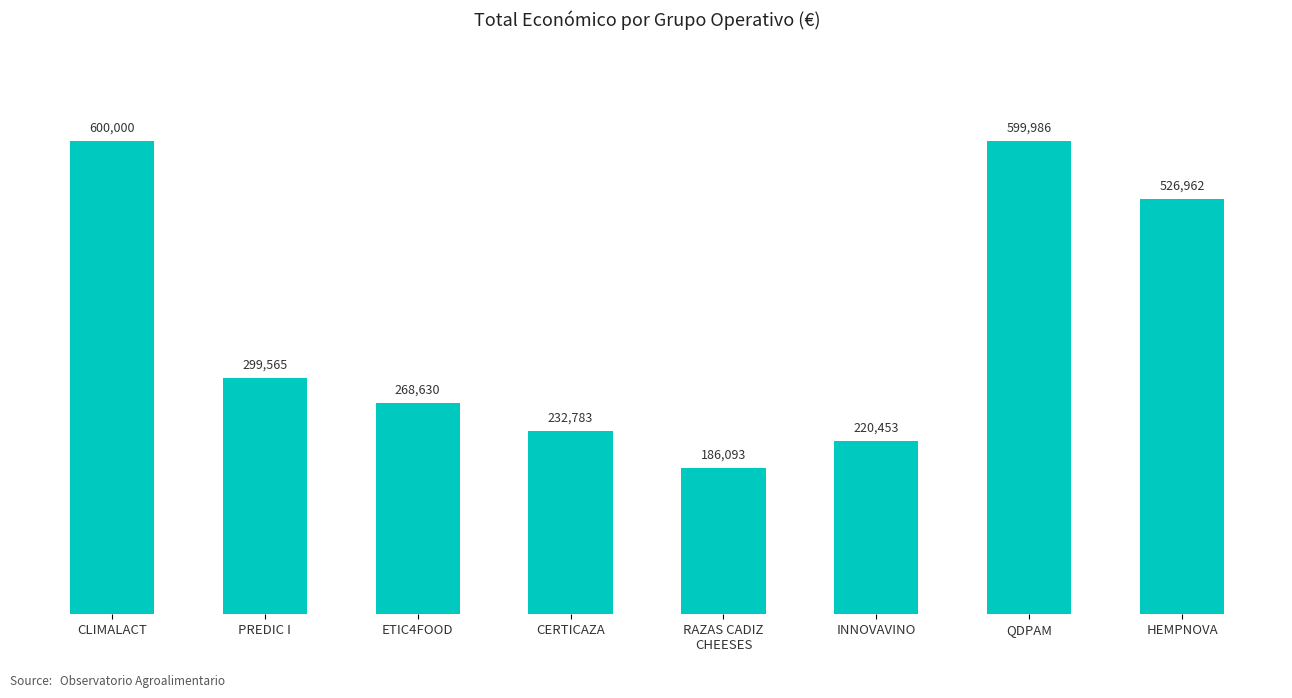

How many data points does each series have?

8